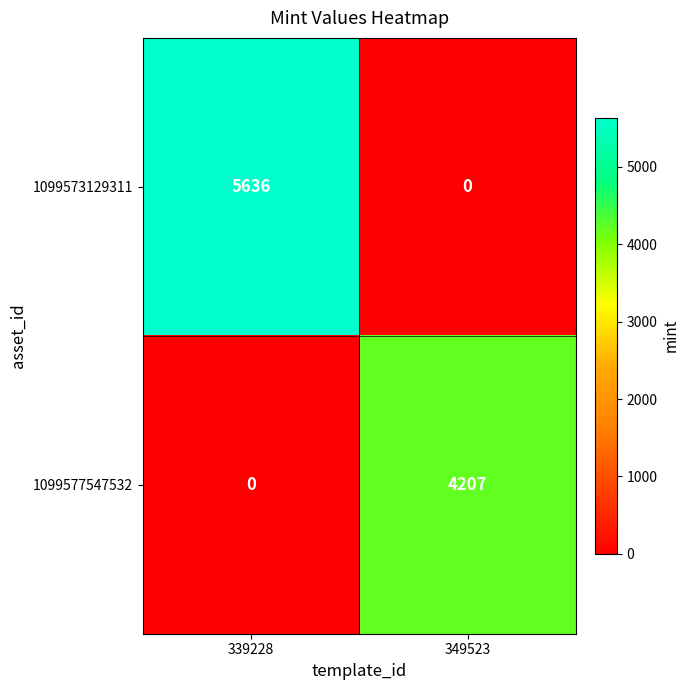

Reading right to left, transcribe all the data shown in this chart.

1099573129311: 0	5636
1099577547532: 4207	0